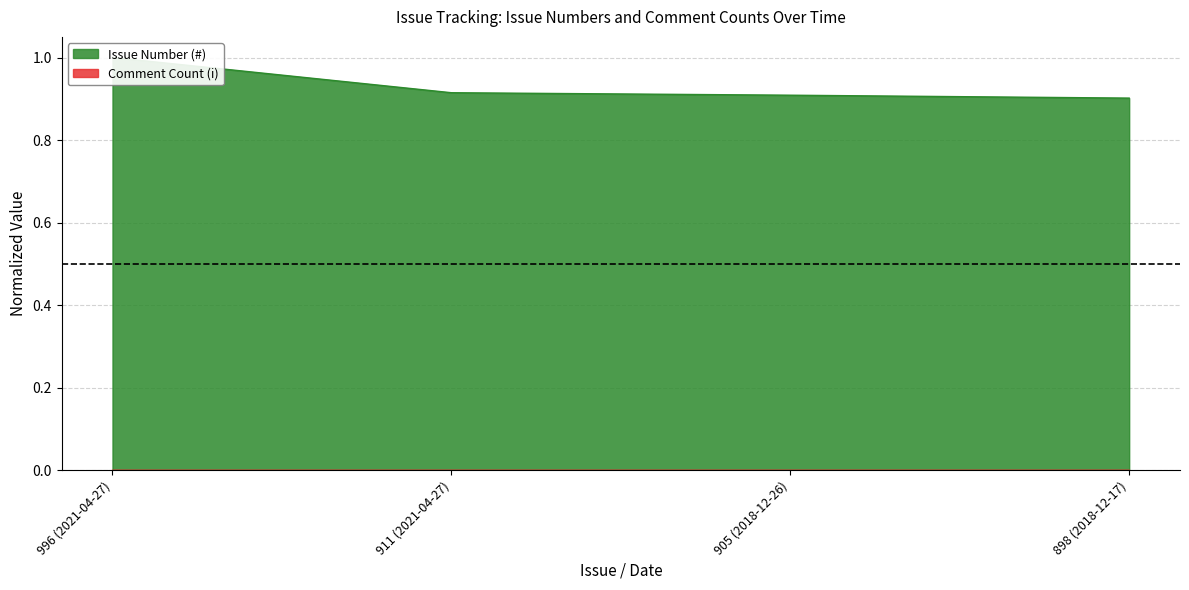

What is the smallest value displayed?

0.9